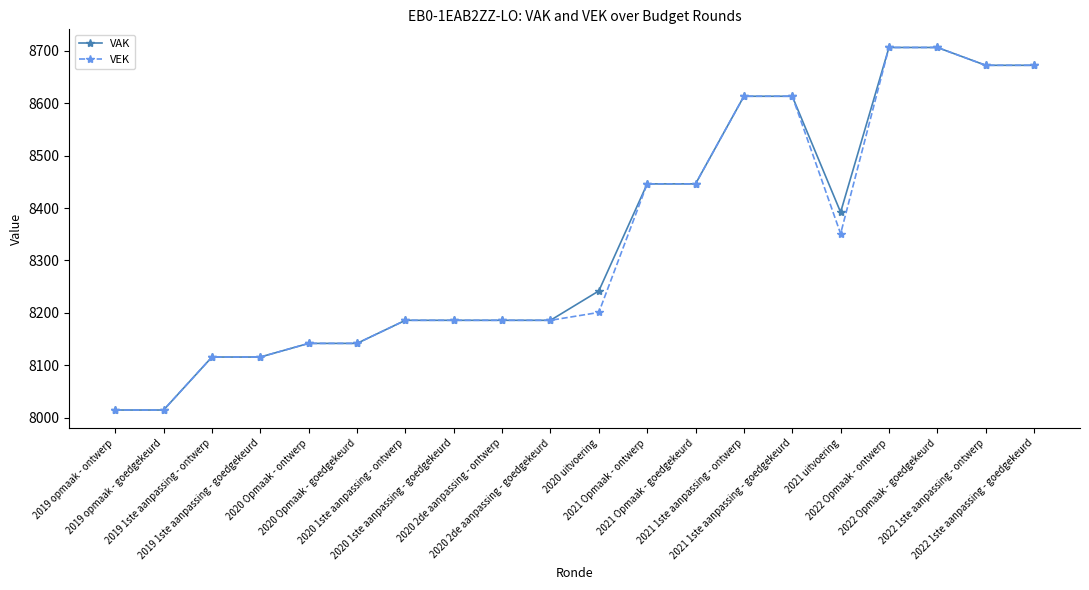

What is the difference between the VEK values at 2021 Opmaak - goedgekeurd and 2020 1ste aanpassing - goedgekeurd?

260